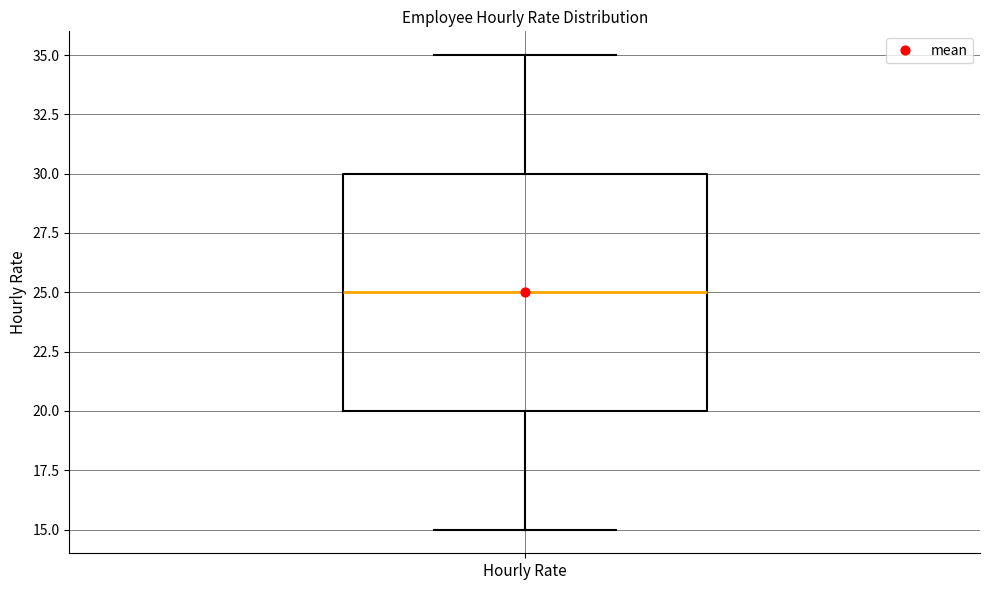

Where is the lower edge of the box for Hourly Rate on the y-axis? The values are not printed on the chart, so give them approximately, as read against the axis.

20